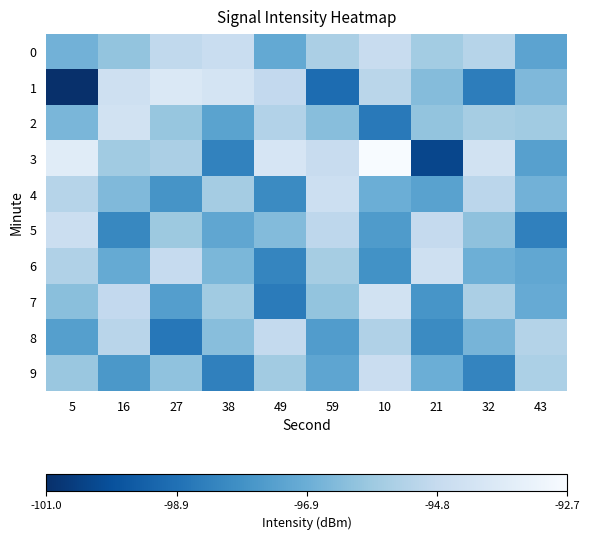

Rank the series by their maximum value, from highest to lowest.

3, 1, 7, 2, 6, 4, 5, 9, 0, 8